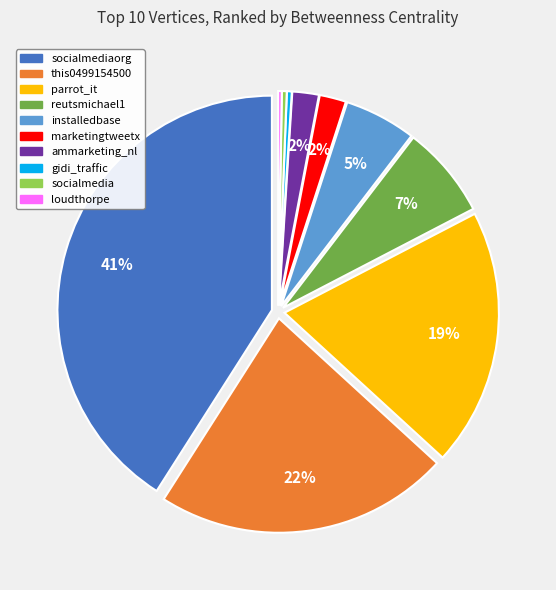

Is the sum of socialmedia and socialmediaorg greater than half?

No